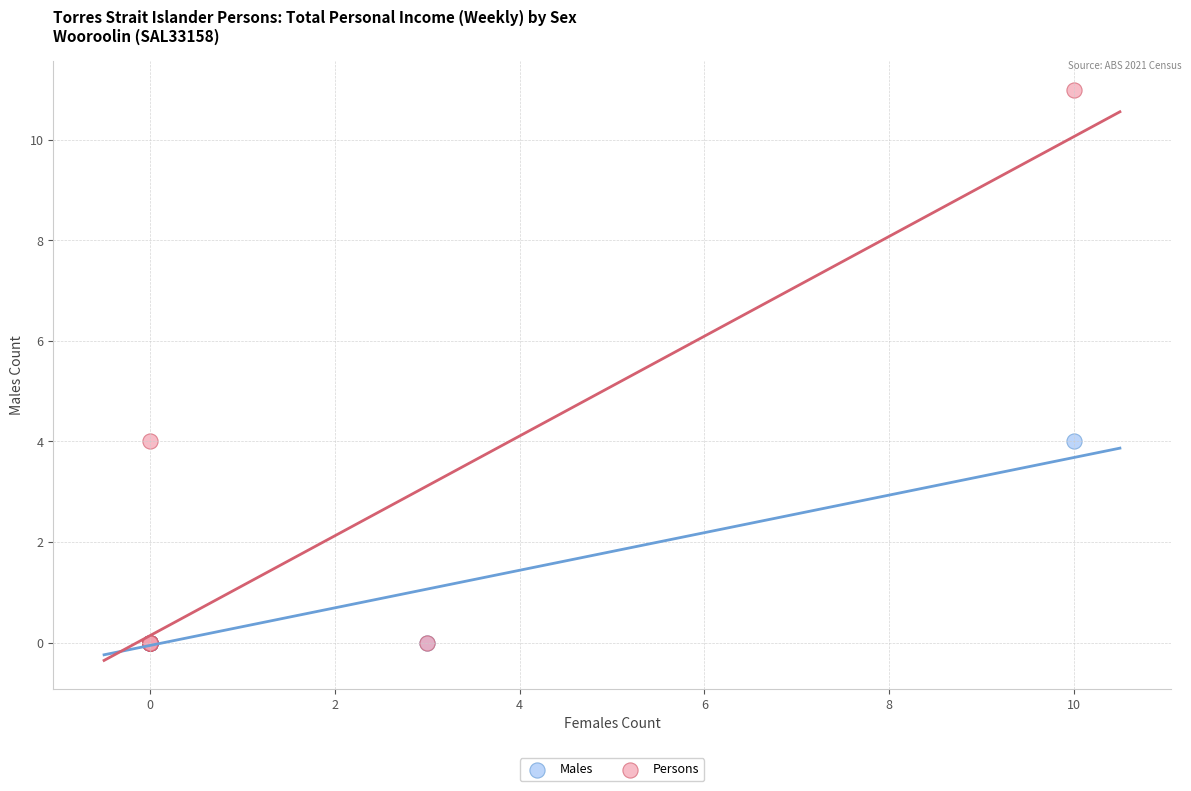

What are all the series names shown in the legend?

Males, Persons